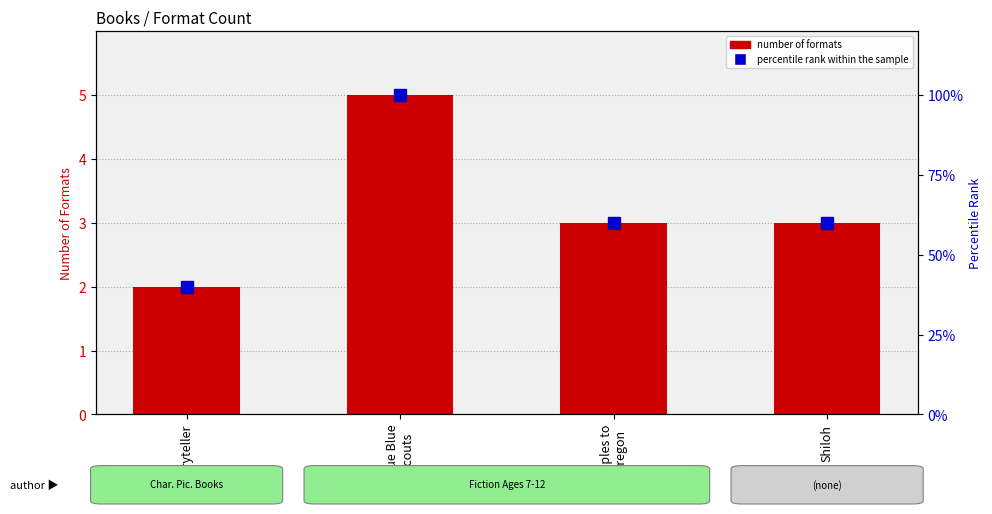

What is the total value across all series at Storyteller?

42